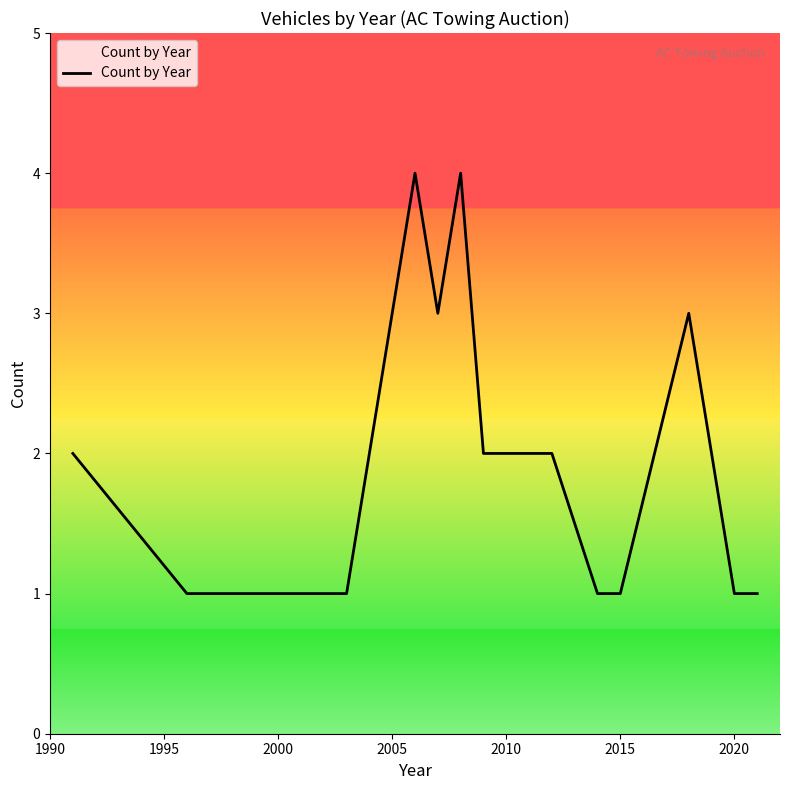

What is the maximum value shown in the chart?

4